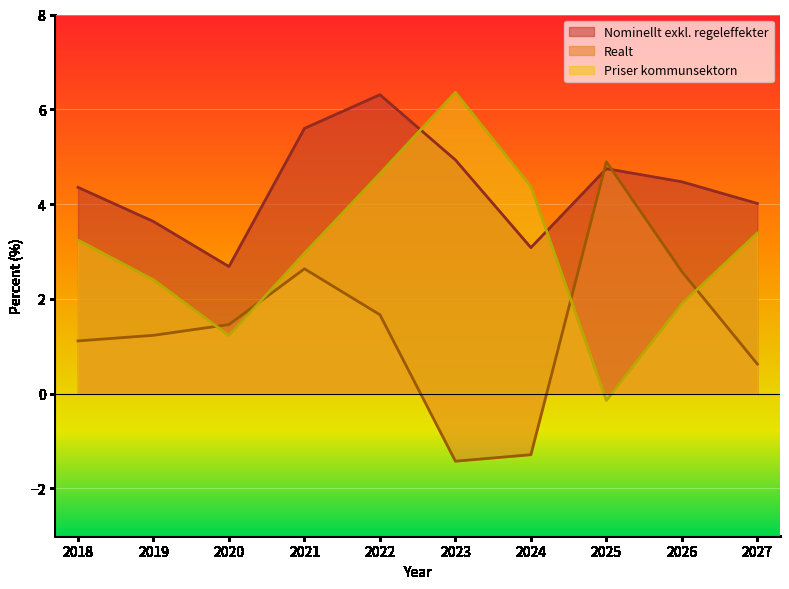

How many categories are shown in the chart?

10